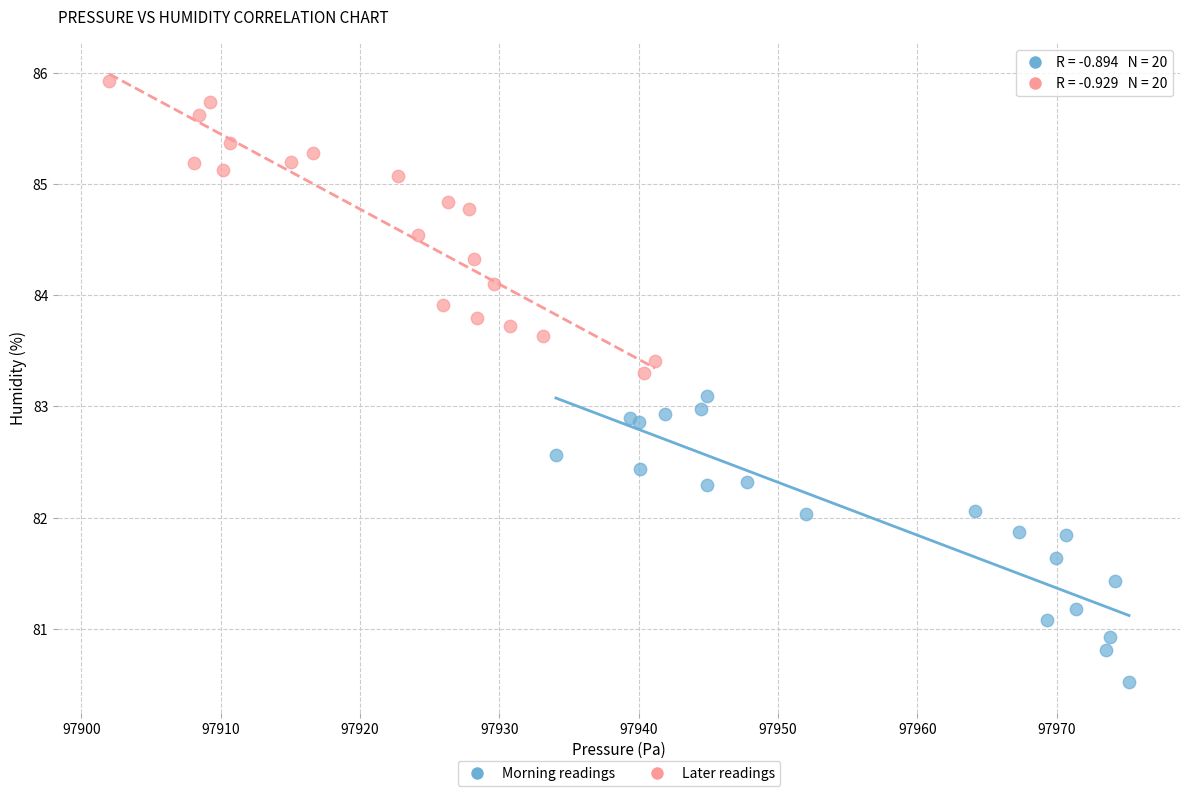

Which series contains the highest Y value?

Later readings